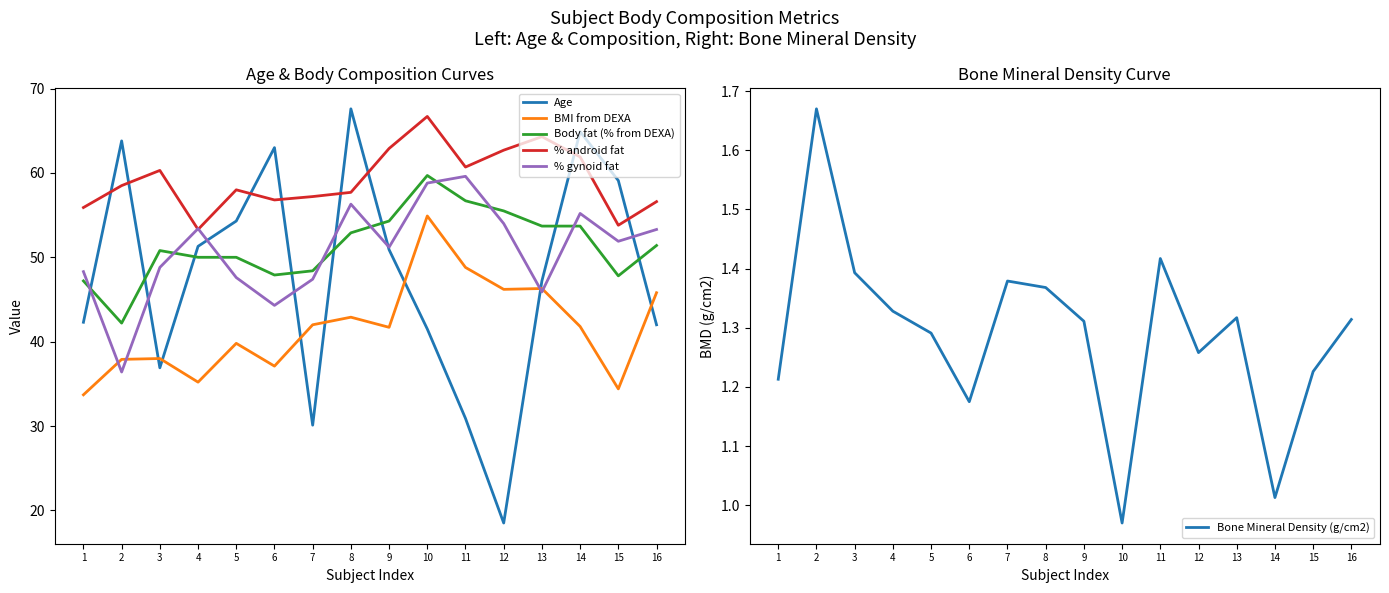

At which label is Bone Mineral Density (g/cm2) closest to 1?

14